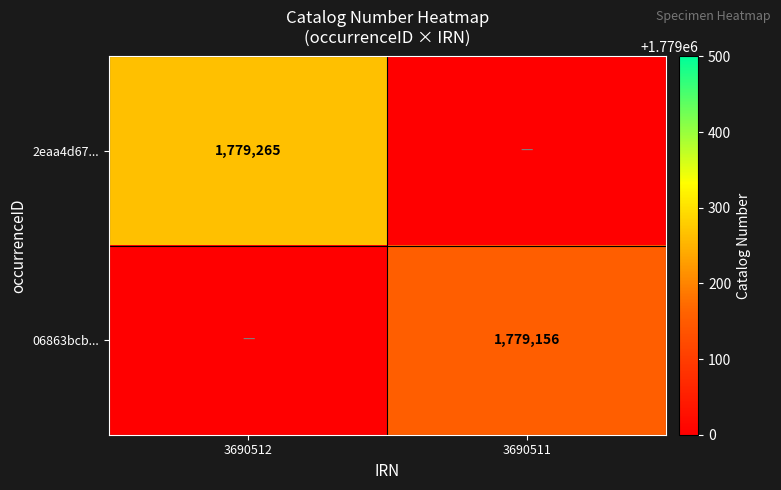

True or false: 06863bcb... has a value of 803450 at 3690511.

False